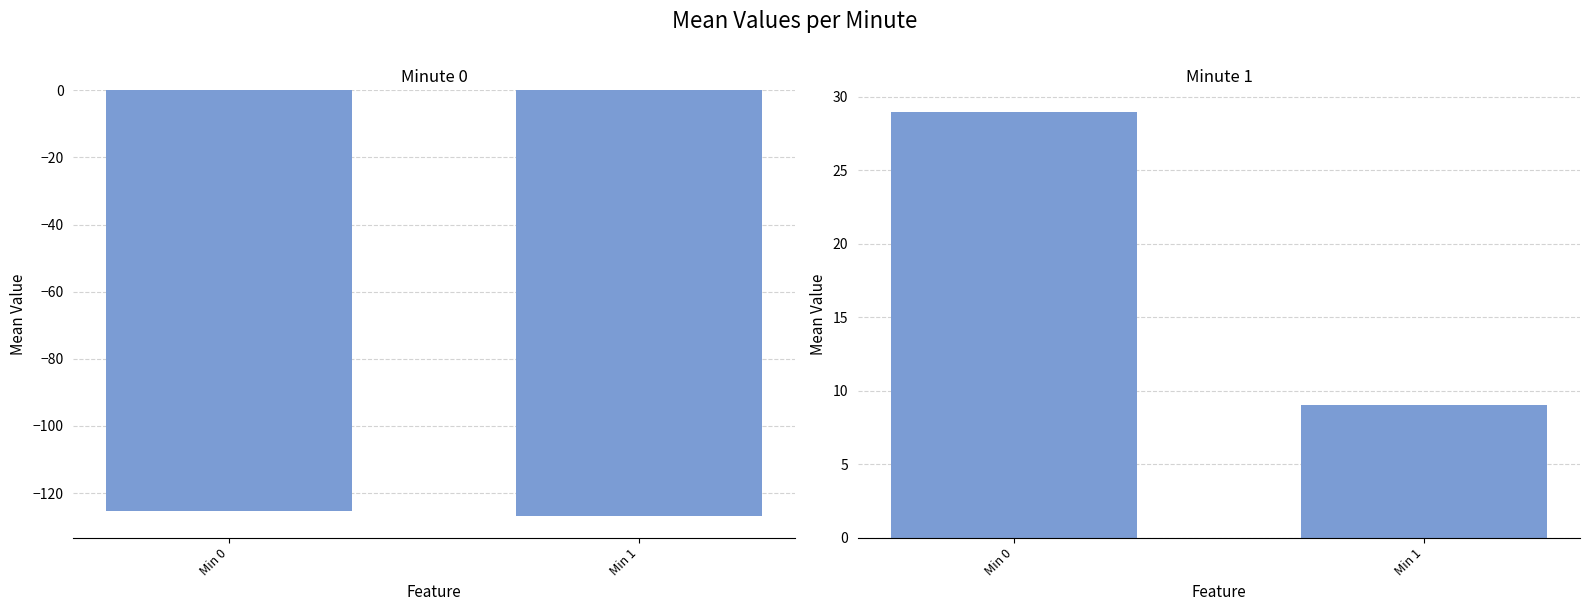

What is the spread (max minus min) of values at Min 1?

135.9